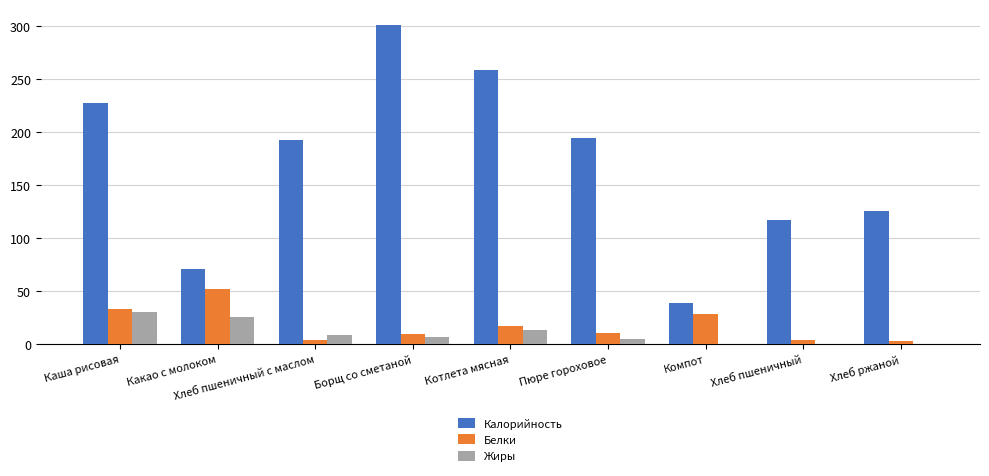

The value of Белки at Каша рисовая is 55.8. True or false?

False